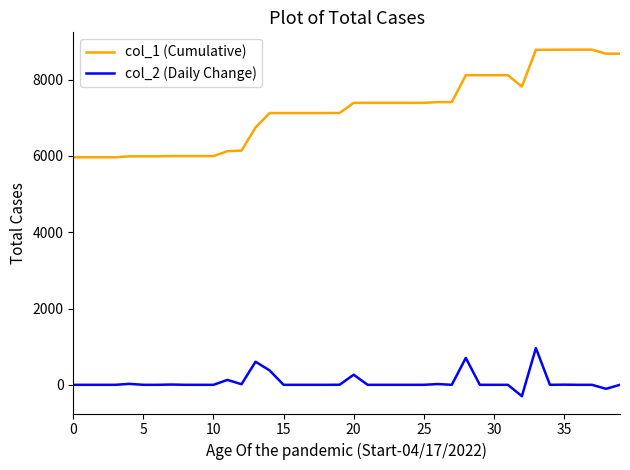

What is the minimum value for col_1 (Cumulative)?

5965